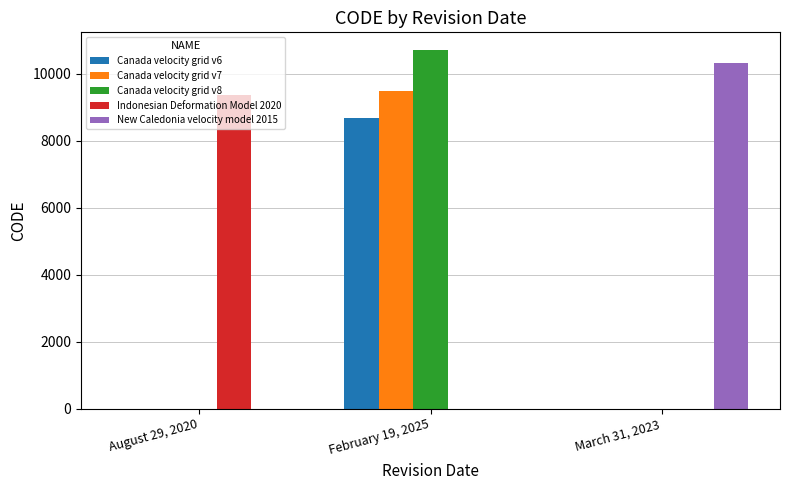

The New Caledonia velocity model 2015 series shows 10323 at March 31, 2023. True or false?

True